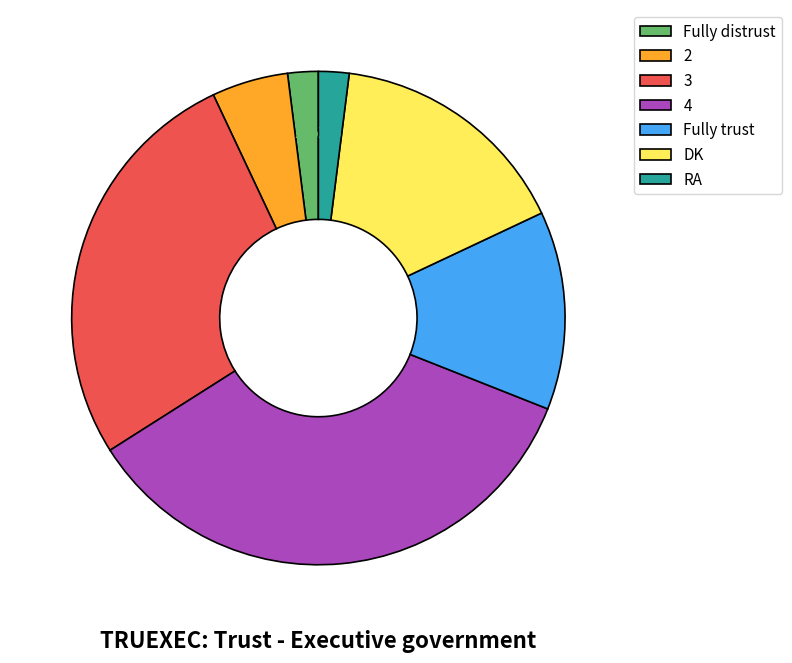

Does 3 represent more than half of the total?

No